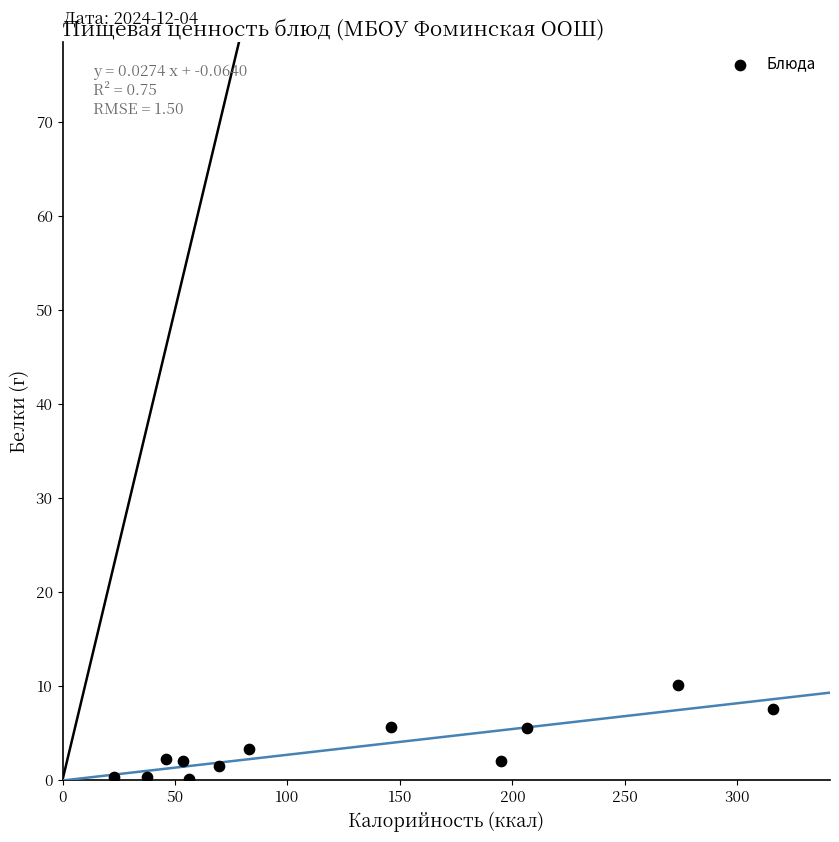

What is the range of Y values (max minus min)?

9.9